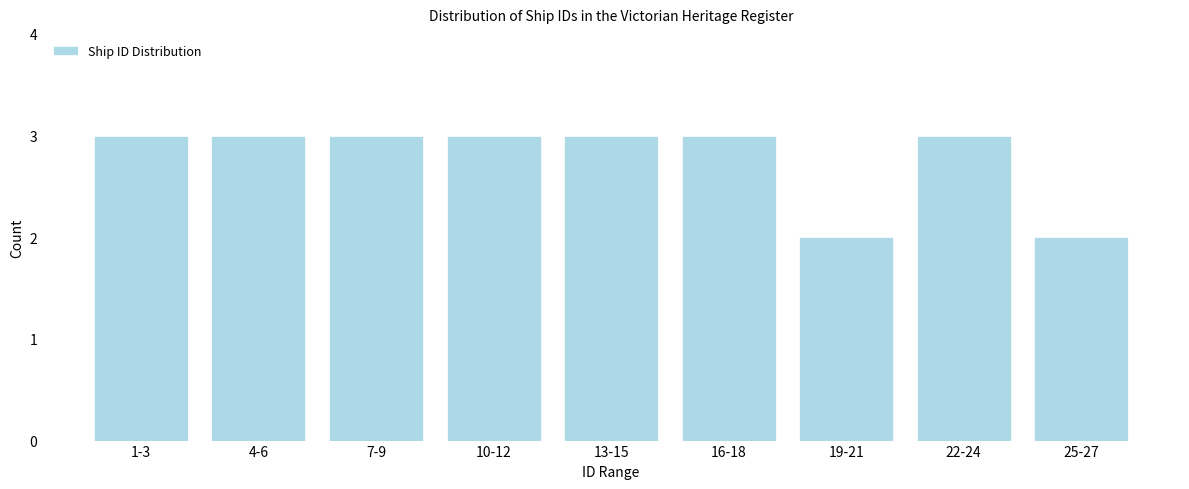

Reading right to left, list all the values displayed in this chart.

2	3	2	3	3	3	3	3	3